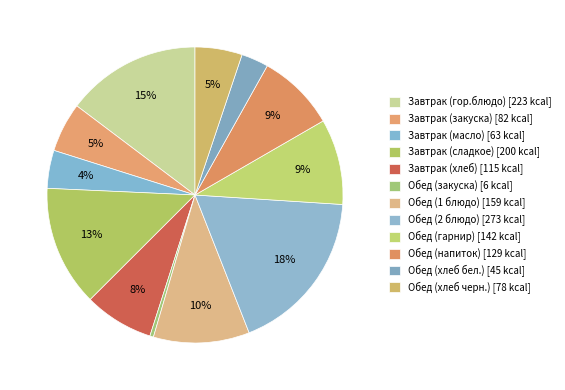

Is it true that Завтрак (сладкое) is 13% of the pie?

True